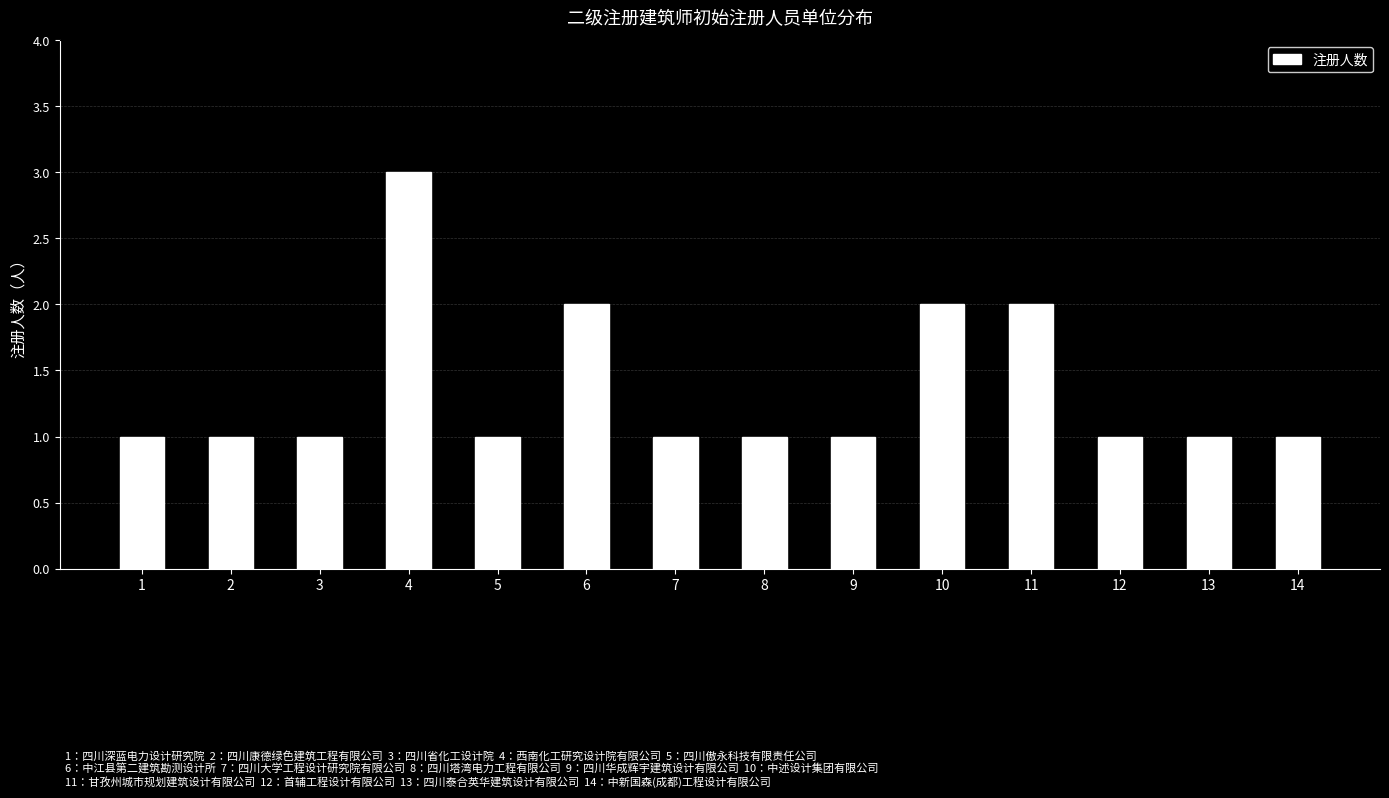

At which category does the chart reach its peak across all series?

4